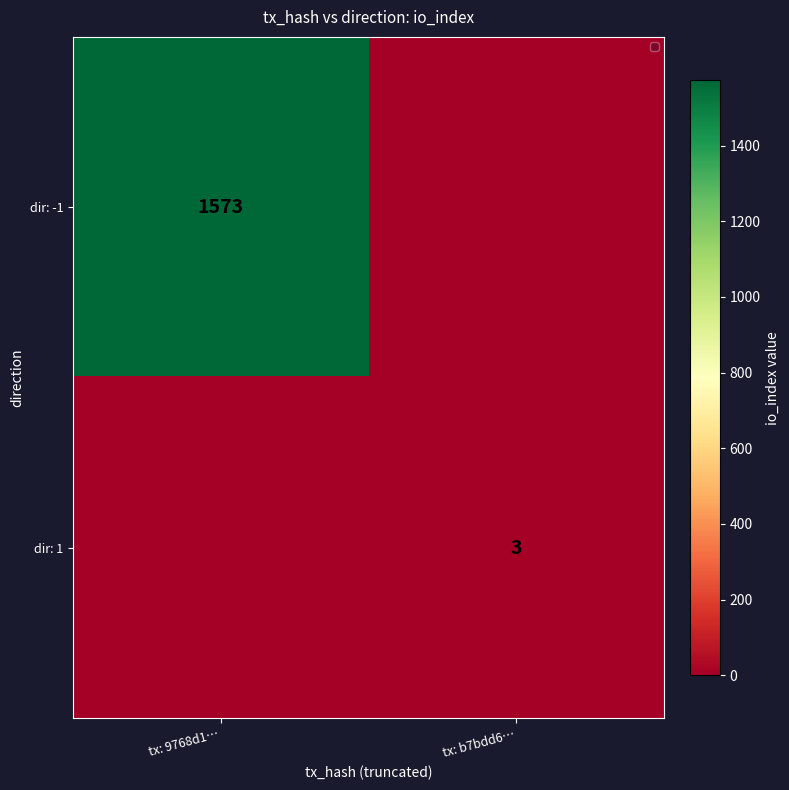

The dir: -1 series shows 2225 at tx: 9768d1…. True or false?

False